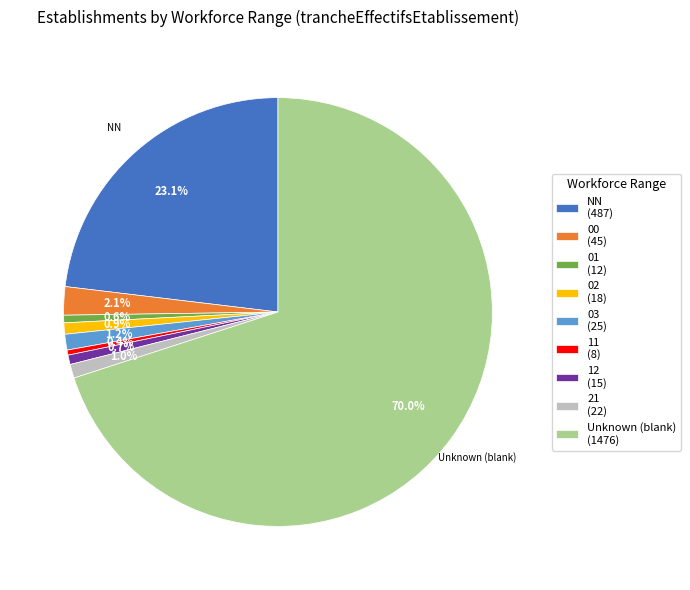

Count the number of slices in the pie.

9